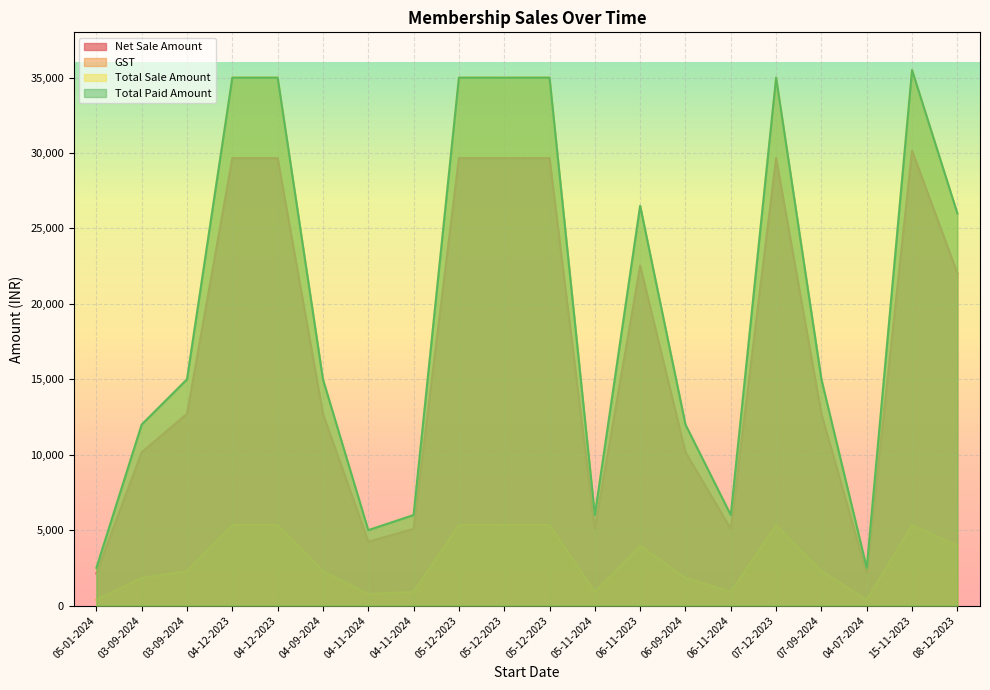

What is the maximum value shown in the chart?

35500.0